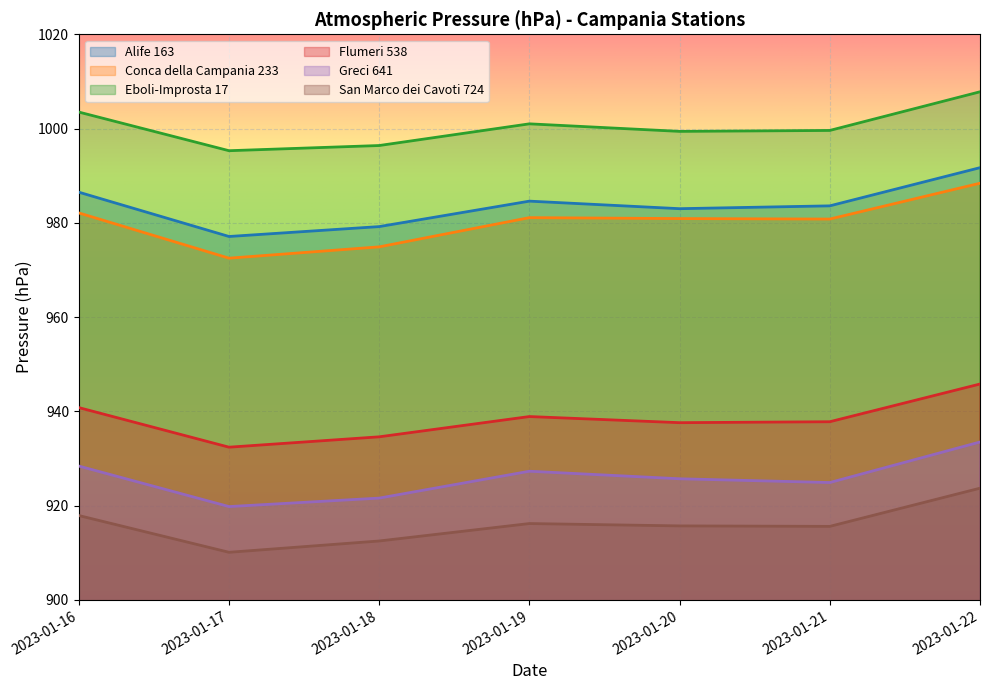

Reading left to right, transcribe all the data shown in this chart.

Alife 163: 986.5	977.1	979.2	984.6	983.0	983.6	991.7
Conca della Campania 233: 982.1	972.5	974.9	981.1	980.9	980.8	988.4
Eboli-Improsta 17: 1003.5	995.3	996.4	1001.0	999.4	999.6	1007.8
Flumeri 538: 940.8	932.4	934.6	938.9	937.6	937.8	945.8
Greci 641: 928.4	919.8	921.6	927.3	925.7	924.9	933.5
San Marco dei Cavoti 724: 917.9	910.1	912.5	916.2	915.7	915.6	923.7